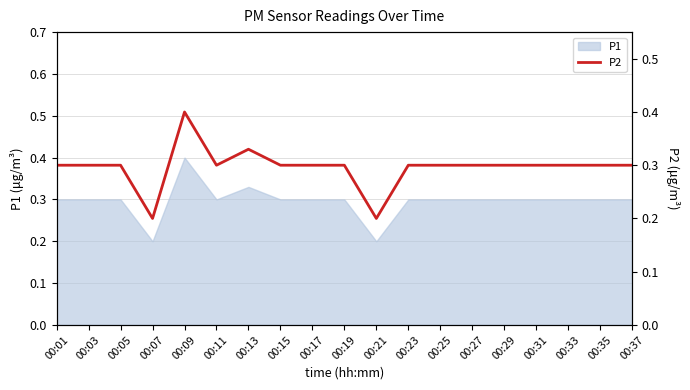

List the labels in order of value, largest first.

00:09, 00:13, 00:01, 00:03, 00:05, 00:11, 00:15, 00:17, 00:19, 00:23, 00:25, 00:27, 00:29, 00:31, 00:33, 00:35, 00:37, 00:07, 00:21